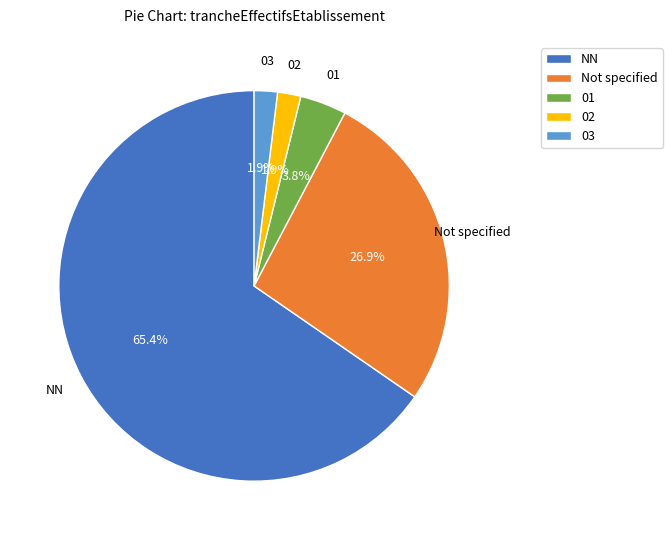

Is the sum of 02 and 01 greater than half?

No